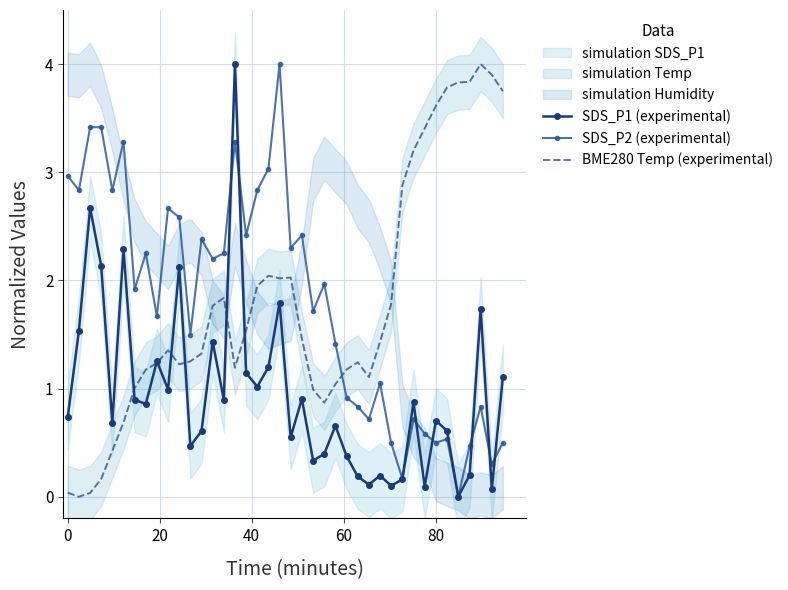

Which series ends up on top after the final intersection of BME280 Temp (experimental) and SDS_P2 (experimental)?

BME280 Temp (experimental)